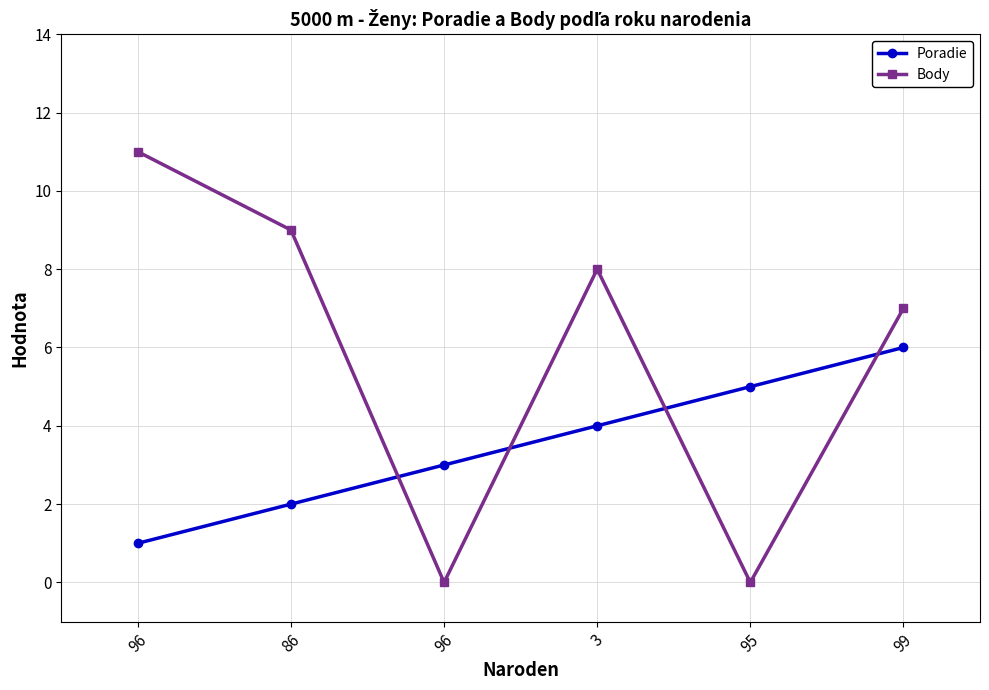

What are all the series names shown in the legend?

Poradie, Body